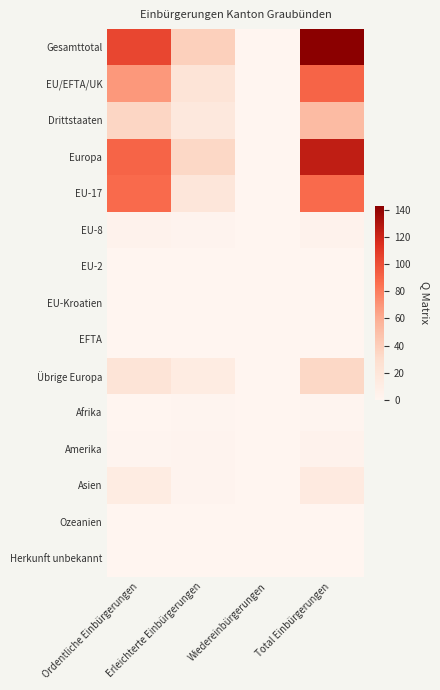

Which series has the largest range (max minus min)?

Gesamttotal